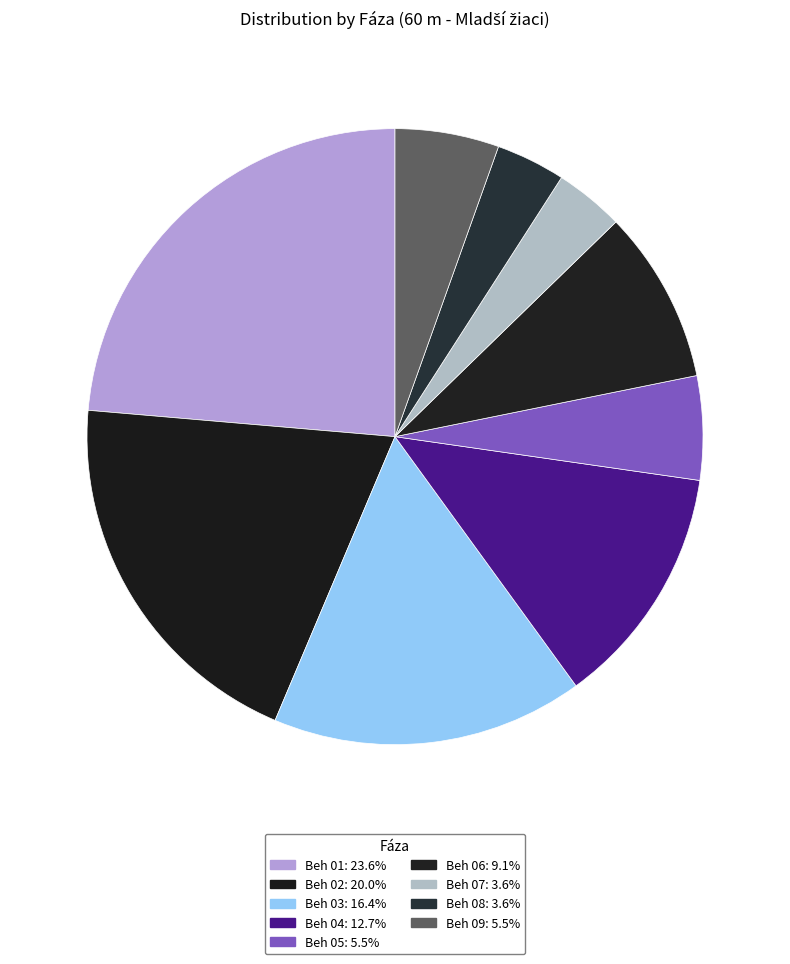

How many slices are in this pie chart?

9